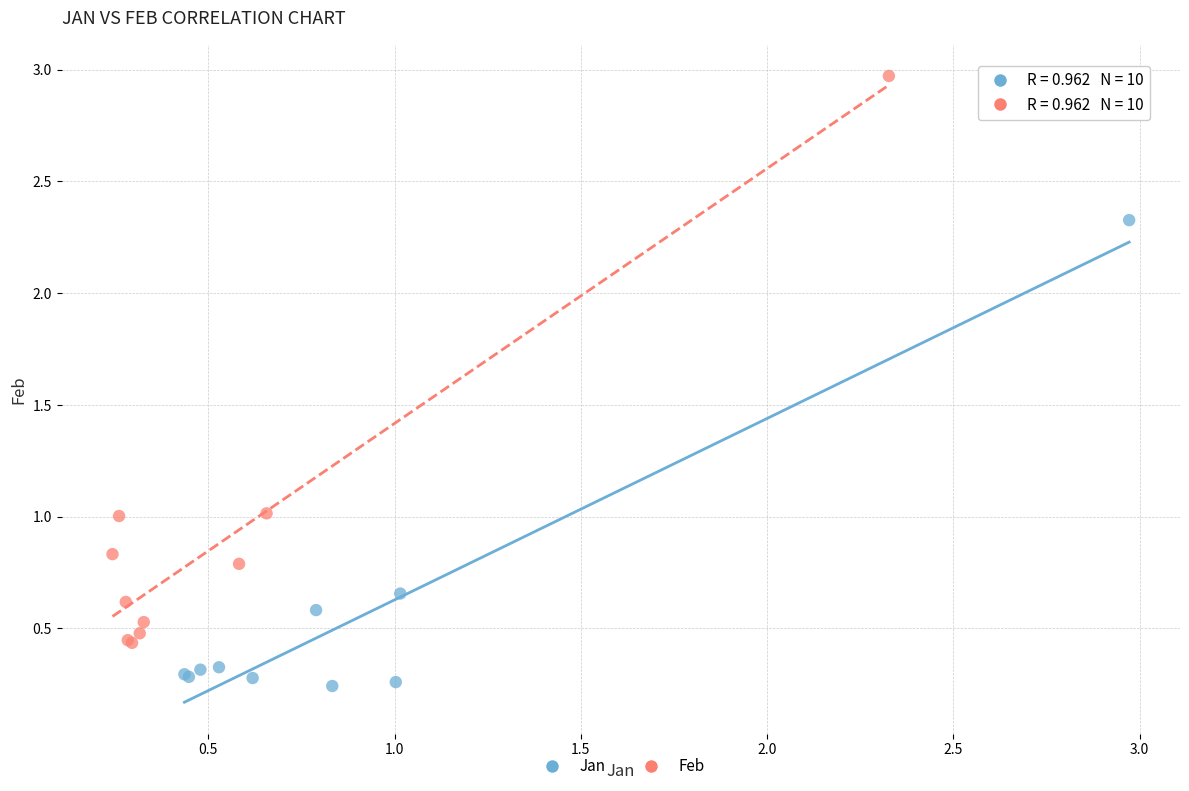

Which series reaches the minimum Y coordinate?

Jan